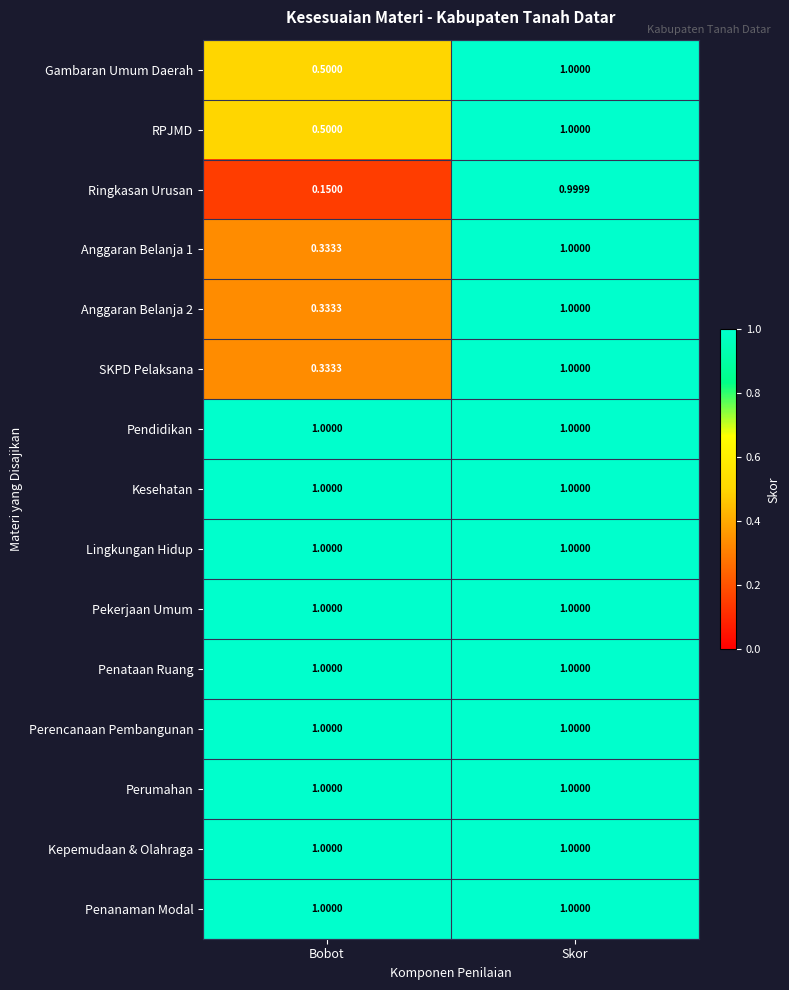

Which category has the highest value in the RPJMD series?

Skor